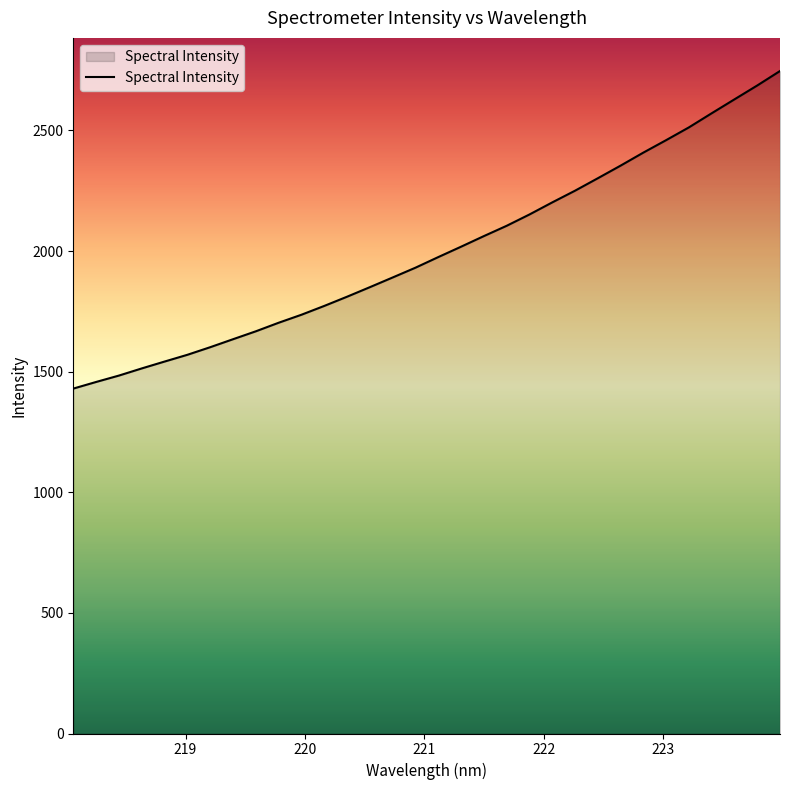

What is the difference between the maximum and minimum values?

1316.4